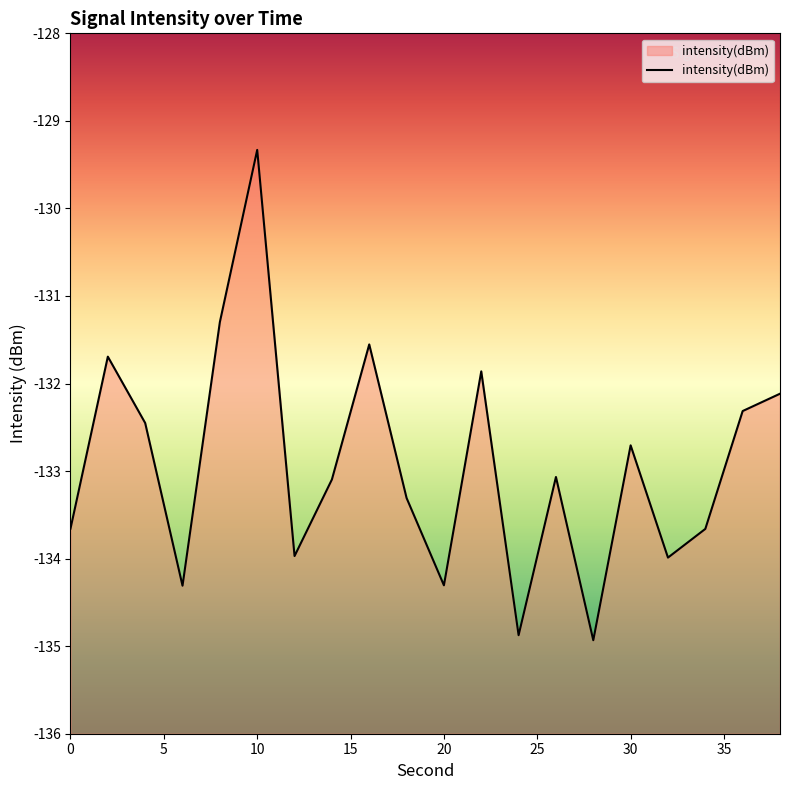

Is it true that the value at 20 is -134.3?

True